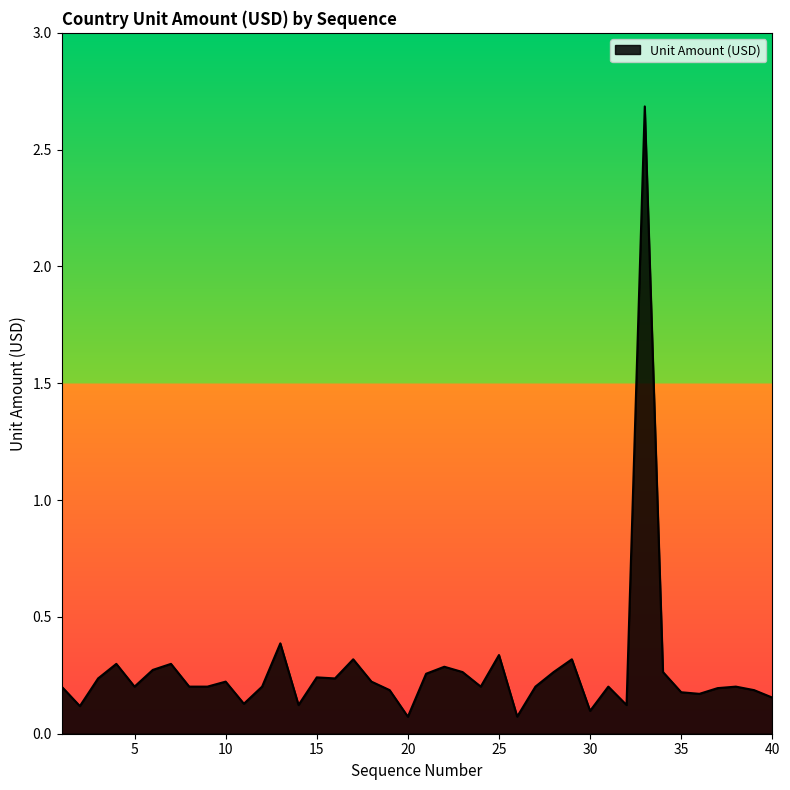

What is the difference between the maximum and minimum values?

2.6